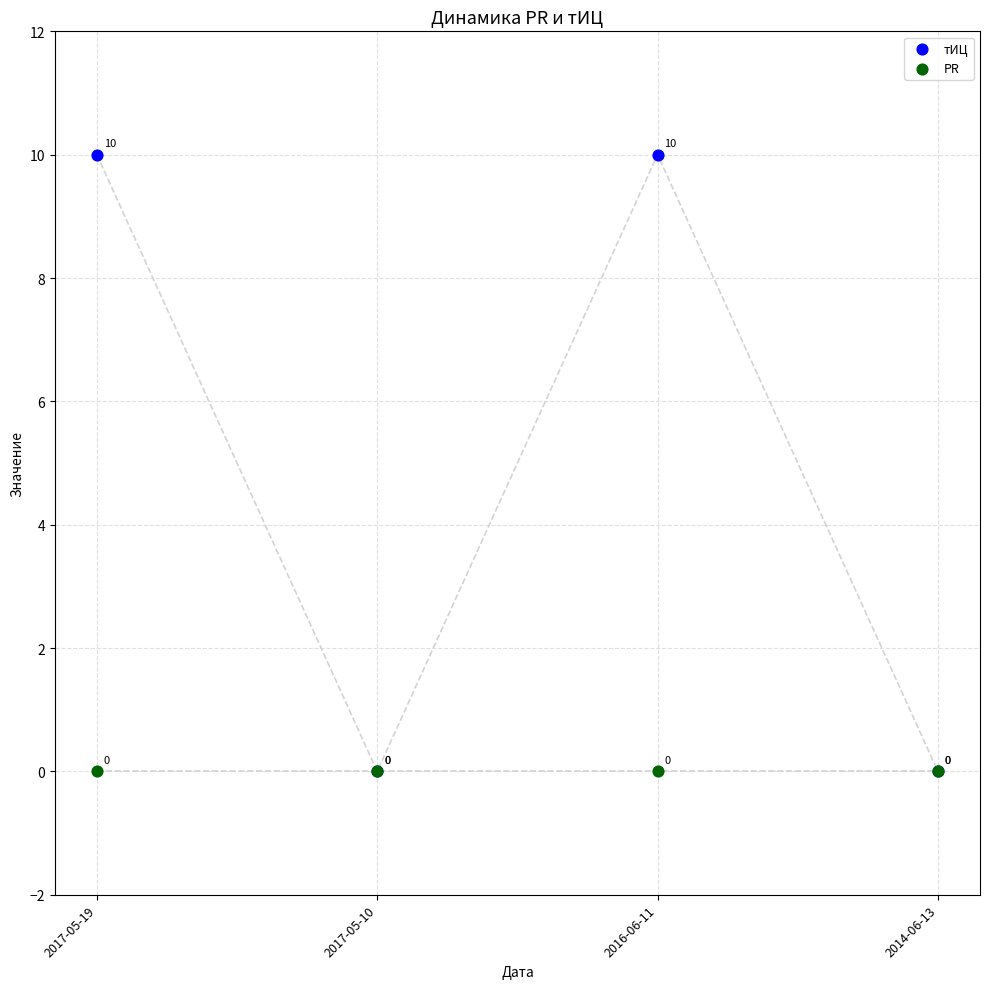

Which series has the widest spread of Y values?

тИЦ